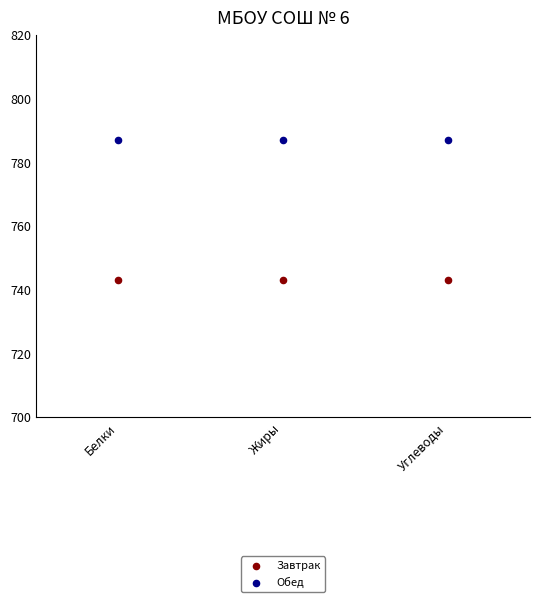

Which series reaches the maximum Y coordinate?

Обед